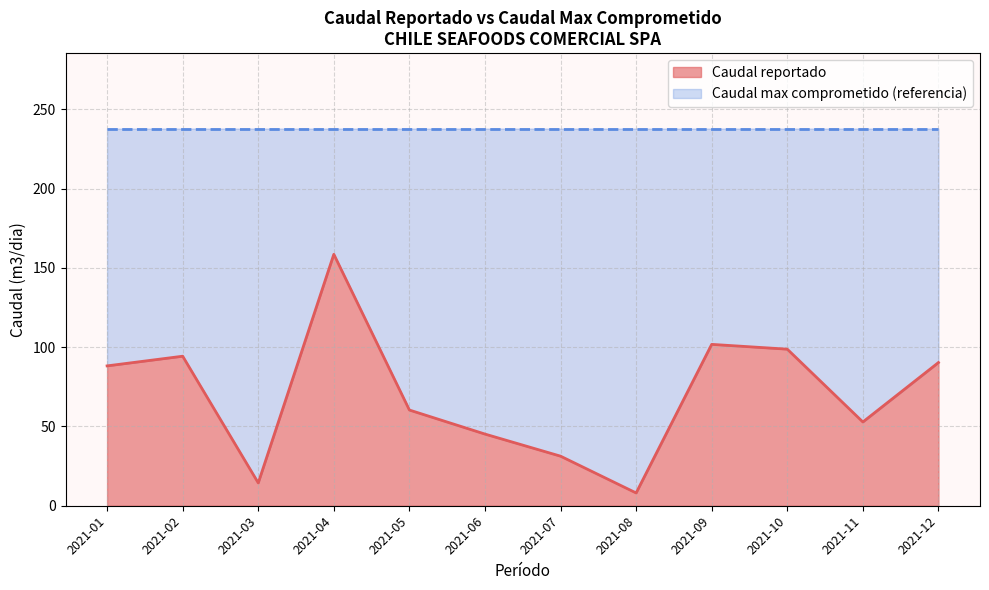

Which label corresponds to the largest value in the chart?

2021-04